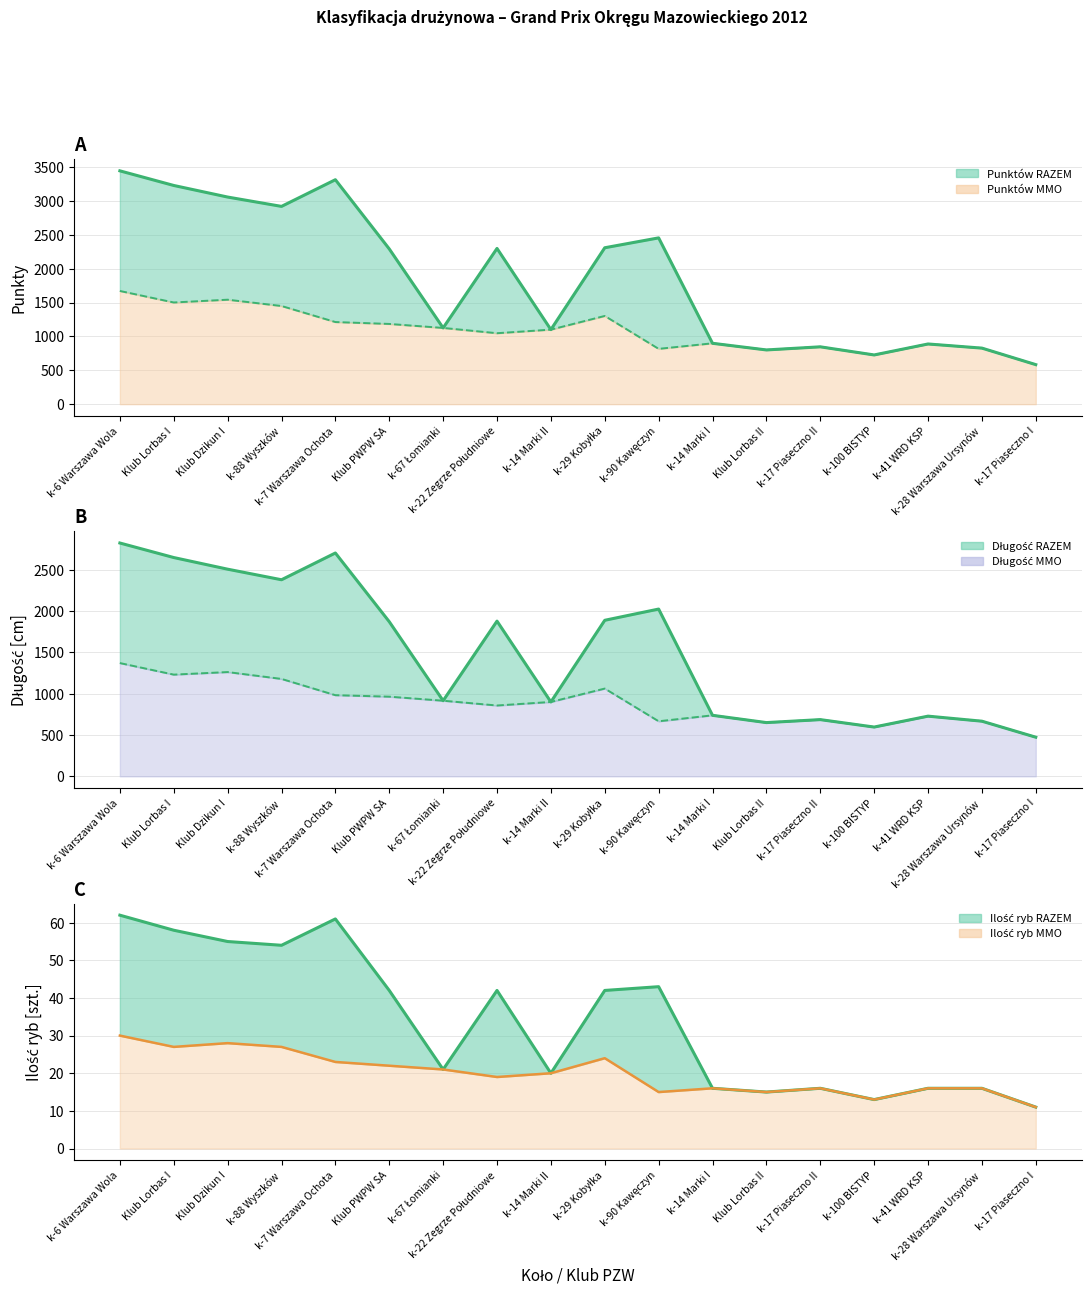

Reading left to right, extract all data points from this chart.

Punktów RAZEM: 3446	3230	3059	2921	3315	2293	1126	2300	1101	2310	2456	899	801	847	727	889	828	584
Punktów MMO: 1672	1502	1543	1450	1213	1185	1126	1048	1101	1303	817	899	801	847	727	889	828	584
Długość RAZEM: 2826	2650	2509	2381	2705	1873	916	1880	901	1890	2026	739	651	687	597	729	668	474
Długość MMO: 1372	1232	1263	1180	983	965	916	858	901	1063	667	739	651	687	597	729	668	474
Ilość ryb RAZEM: 62	58	55	54	61	42	21	42	20	42	43	16	15	16	13	16	16	11
Ilość ryb MMO: 30	27	28	27	23	22	21	19	20	24	15	16	15	16	13	16	16	11